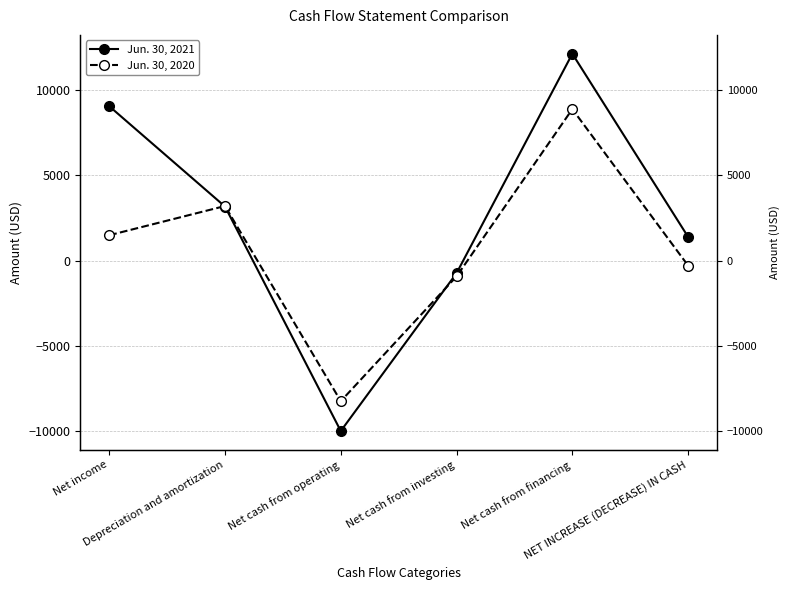

What is the label of the 2nd point from the left?

Depreciation and amortization